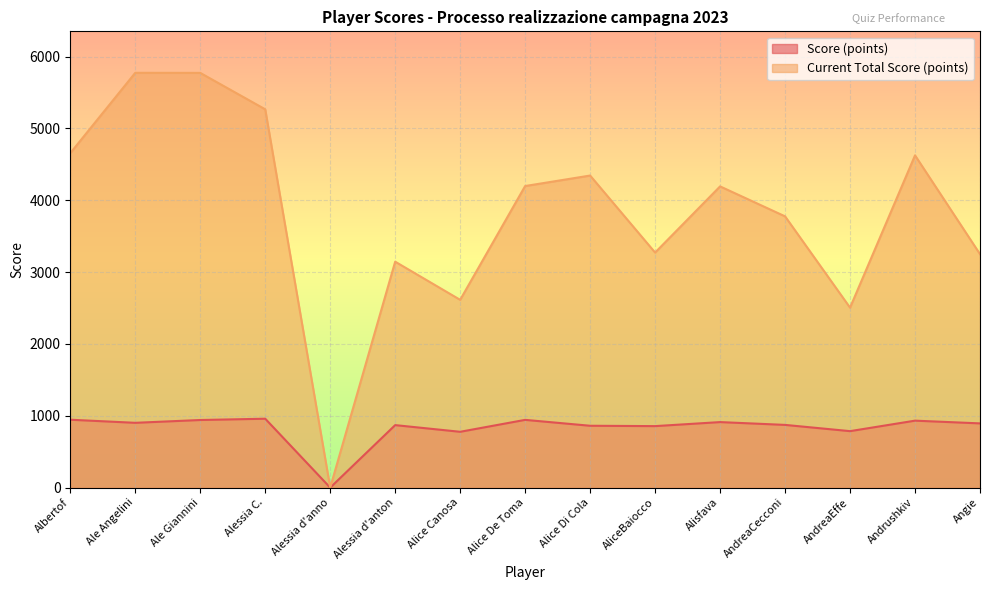

Where is Score (points) nearest to the value 479?

Alice Canosa